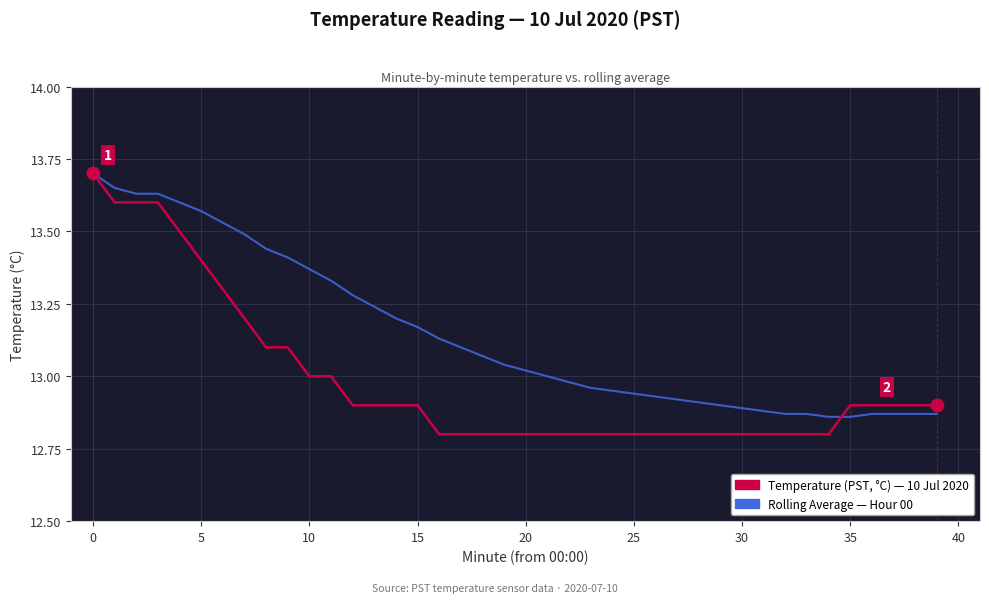

What is the minimum value shown in the chart?

12.8